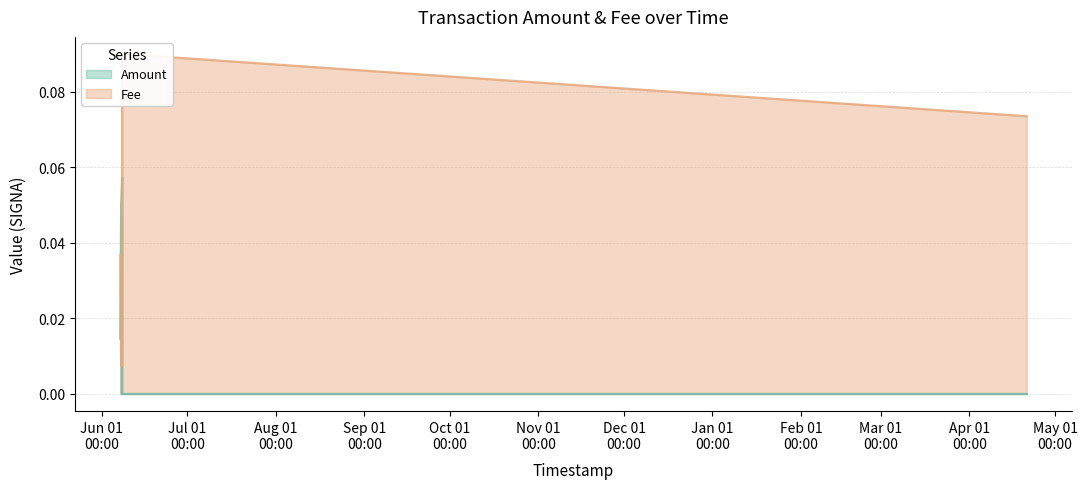

Reading left to right, list all the values displayed in this chart.

Amount: 2021-06-07 12:40:26=0.0	2021-06-07 20:00:33=0.1	2021-06-08 04:23:22=0.1	2021-06-08 04:27:47=0.0	2021-06-08 04:31:52=0.0	2022-04-21 02:18:03=0.0
Fee: 2021-06-07 12:40:26=0.0	2021-06-07 20:00:33=0.0	2021-06-08 04:23:22=0.0	2021-06-08 04:27:47=0.1	2021-06-08 04:31:52=0.1	2022-04-21 02:18:03=0.1